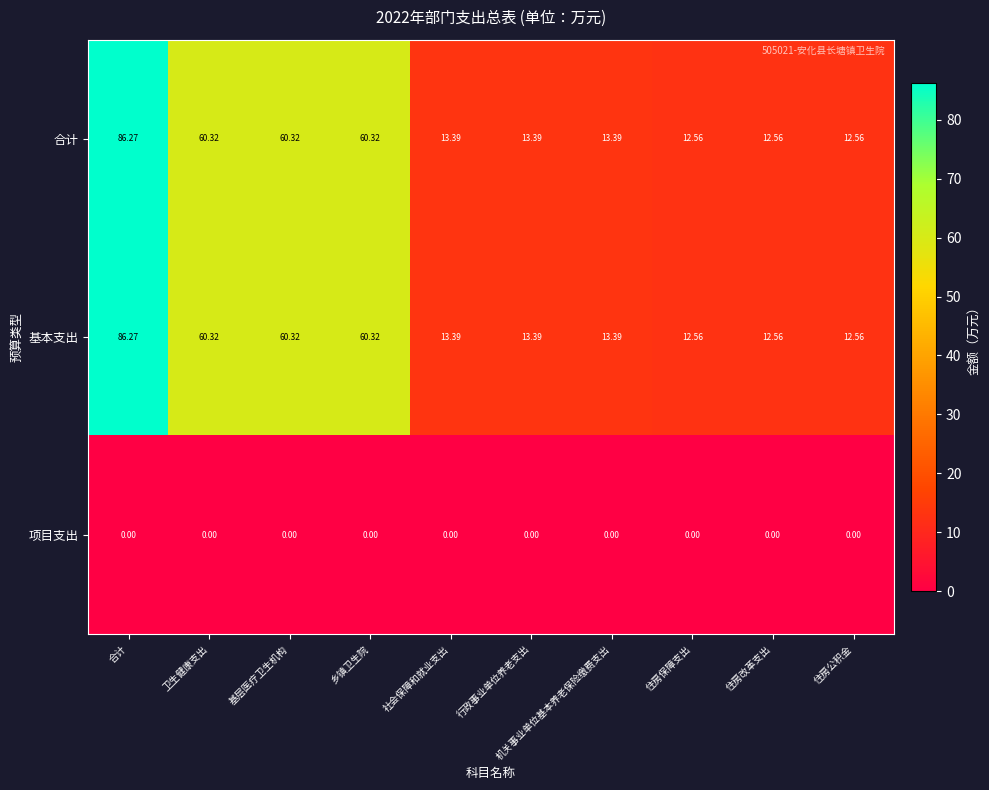

Where does the 合计 series first go above 13?

合计